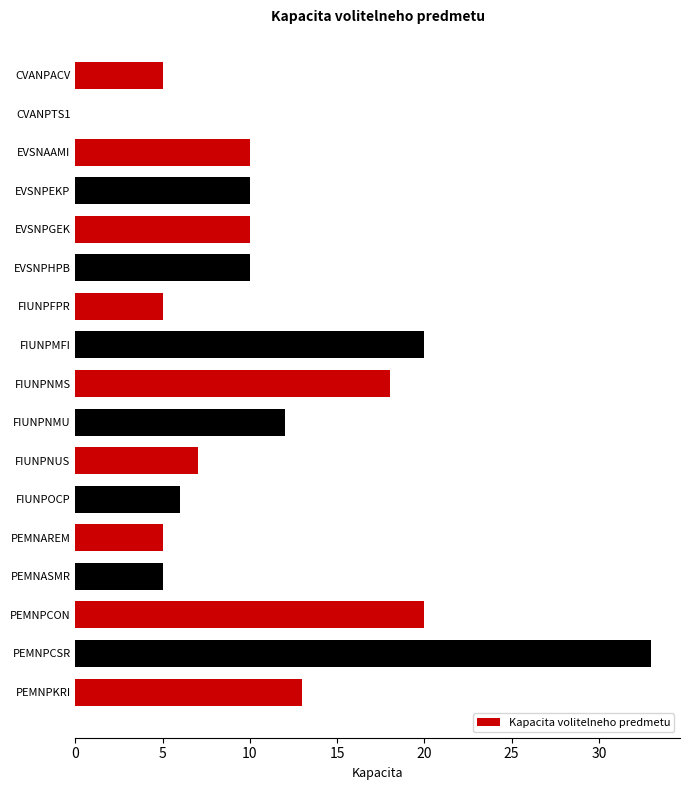

What is the change in value from CVANPTS1 to FIUNPMFI?

+20